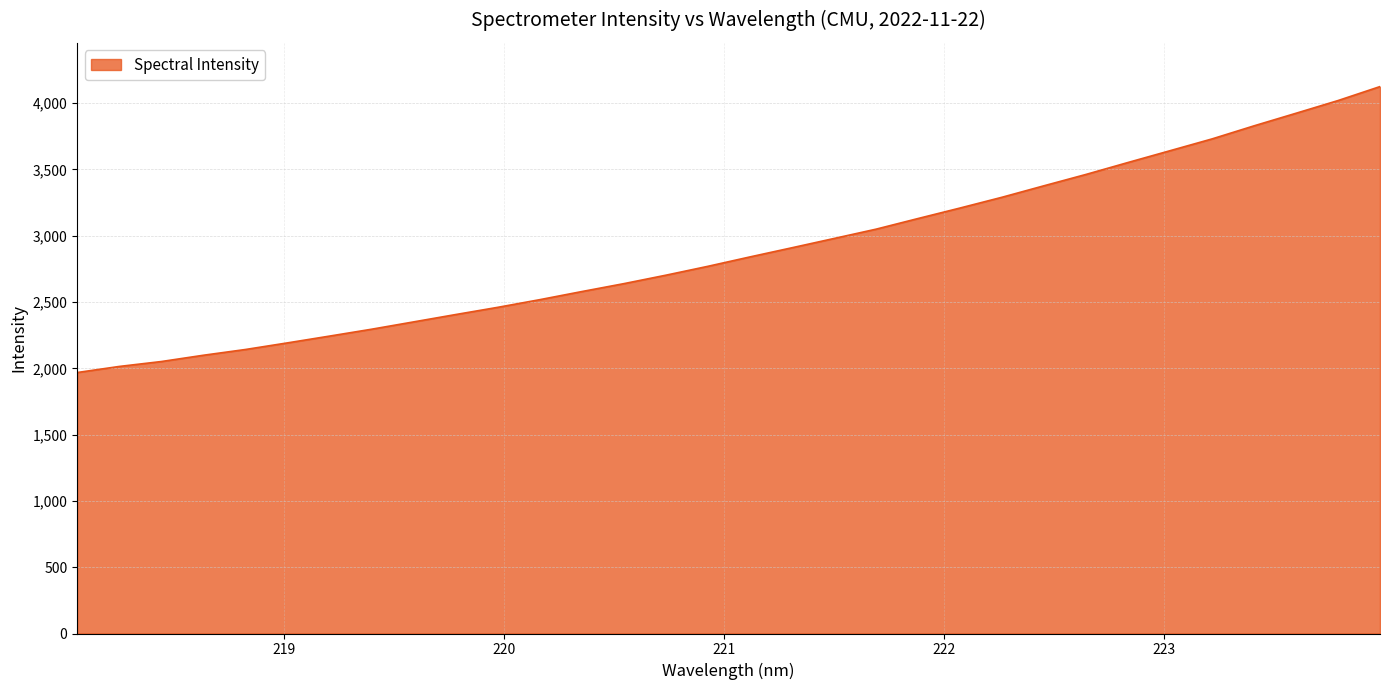

What is the maximum value shown in the chart?

4124.8